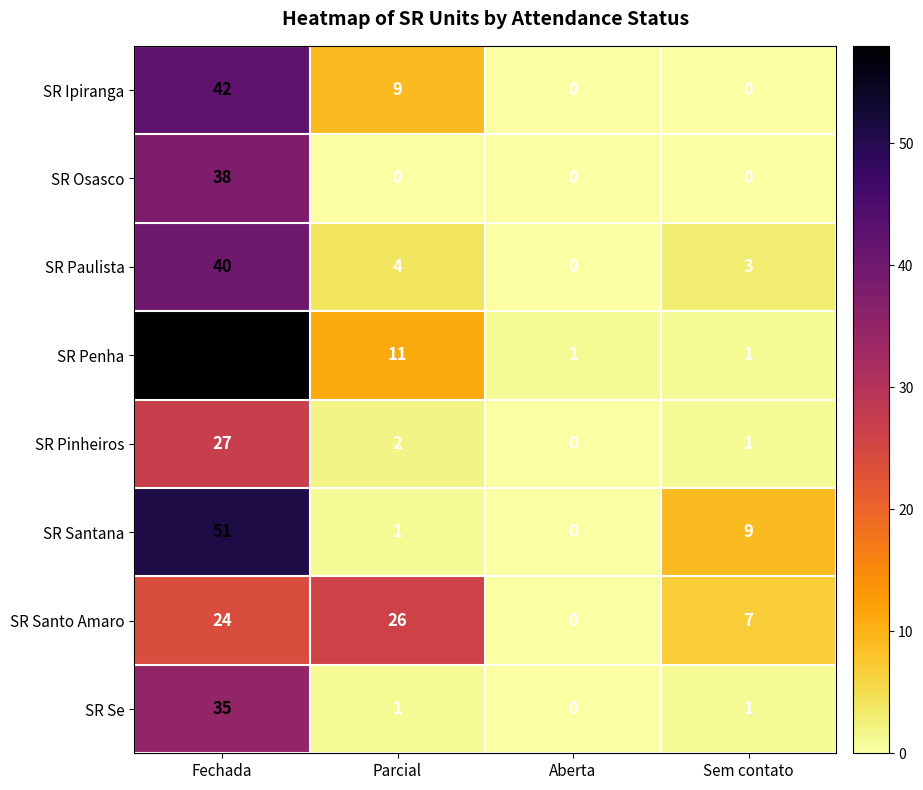

Which series has the largest total across all categories?

SR Penha